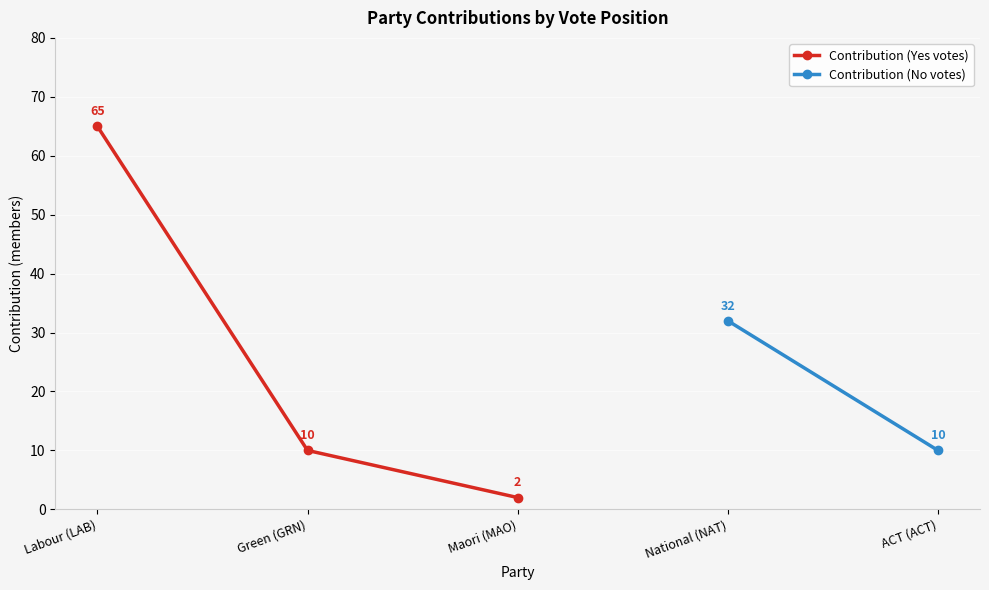

What position from the left is Green (GRN)?

2